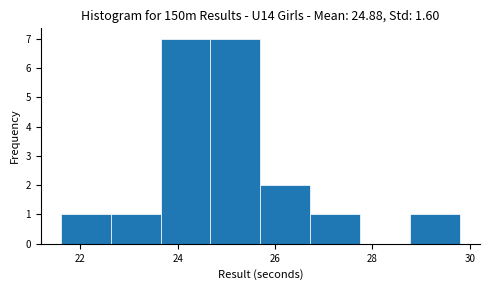

Reading left to right, list every bar in this chart as the range it spans on the x-axis followed by its height. Neither the bar edges nor the heights are printed on the chart, so give them approximately, as read against the axes.

21.6 to 22.6: 1
22.6 to 23.6: 1
23.6 to 24.6: 7
24.6 to 25.8: 7
25.8 to 26.8: 2
26.8 to 27.8: 1
27.8 to 28.8: 0
28.8 to 29.8: 1